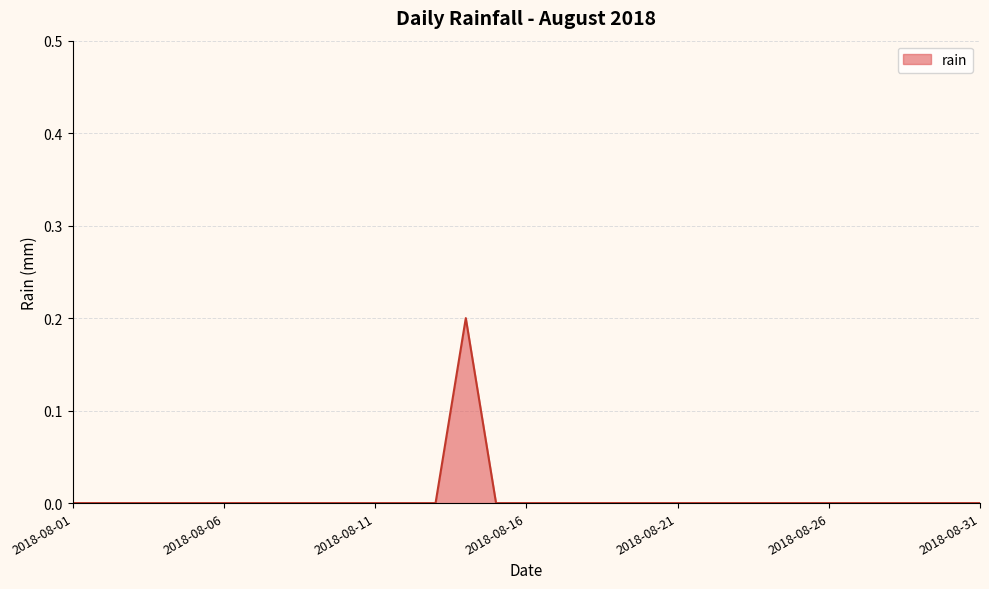

How many interior local peaks (higher than both neighbors) does the data have?

1